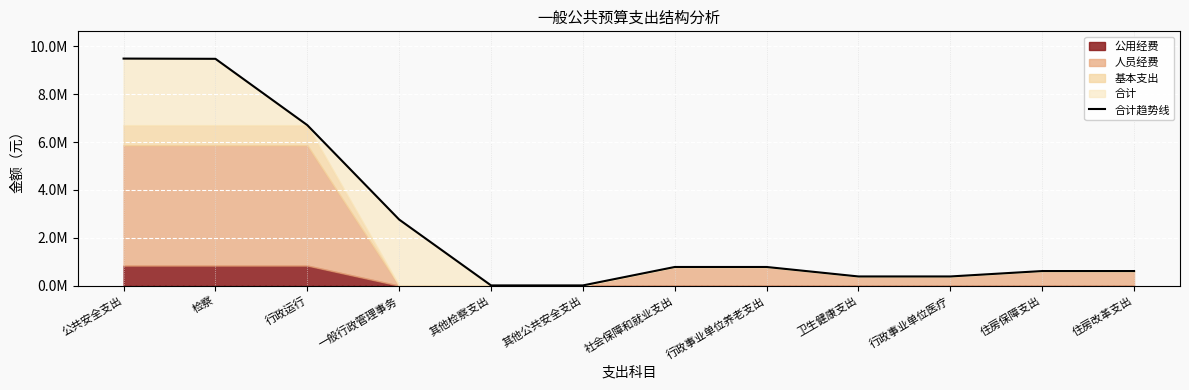

The chart shows a value of 331074.3 at 住房保障支出. True or false?

False